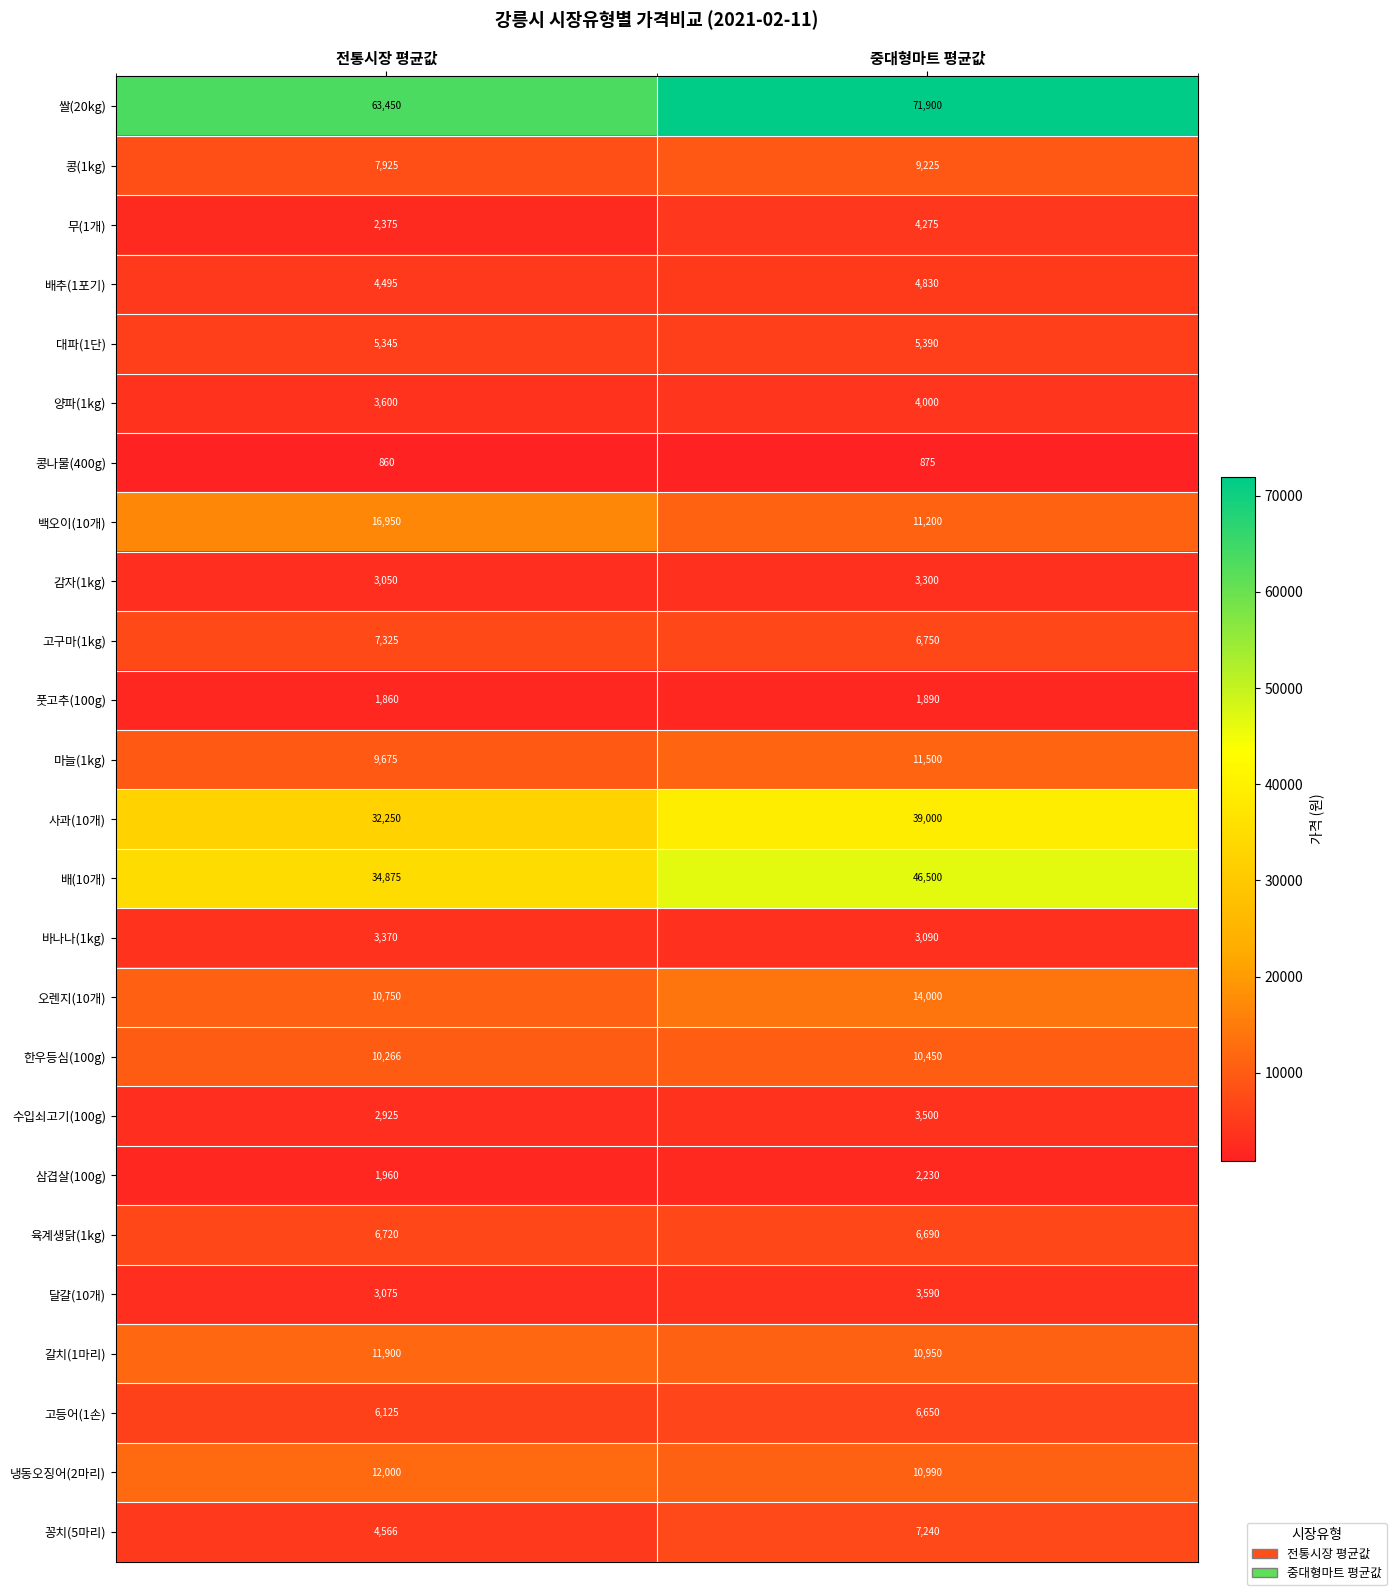

Is it true that 감자(1kg) equals 3300 at 중대형마트 평균값?

True